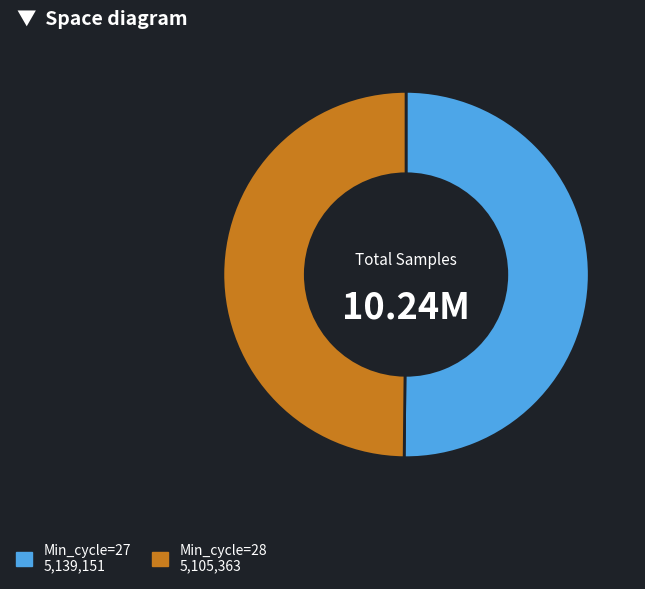

How many segments does this pie chart have?

2